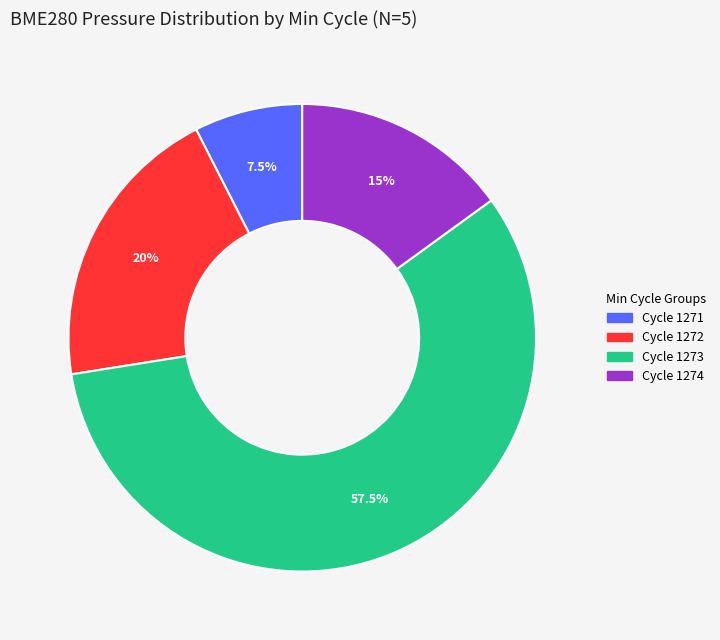

Does any single category account for the majority?

Yes